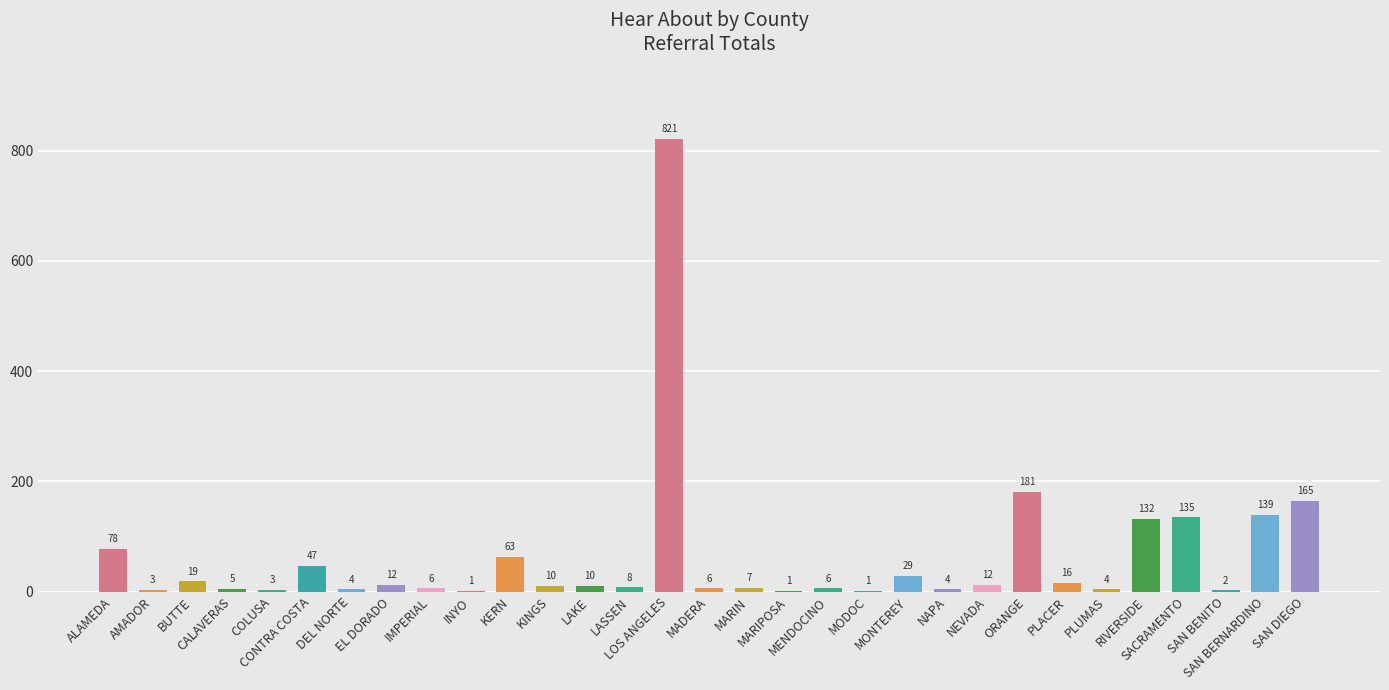

Reading left to right, list all the values displayed in this chart.

ALAMEDA=78	AMADOR=3	BUTTE=19	CALAVERAS=5	COLUSA=3	CONTRA COSTA=47	DEL NORTE=4	EL DORADO=12	IMPERIAL=6	INYO=1	KERN=63	KINGS=10	LAKE=10	LASSEN=8	LOS ANGELES=821	MADERA=6	MARIN=7	MARIPOSA=1	MENDOCINO=6	MODOC=1	MONTEREY=29	NAPA=4	NEVADA=12	ORANGE=181	PLACER=16	PLUMAS=4	RIVERSIDE=132	SACRAMENTO=135	SAN BENITO=2	SAN BERNARDINO=139	SAN DIEGO=165